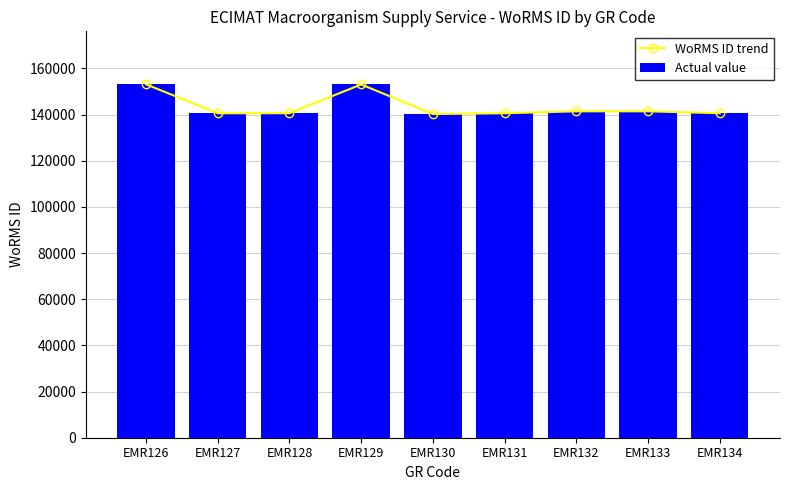

At how many categories does at least one series exceed 148650?

2